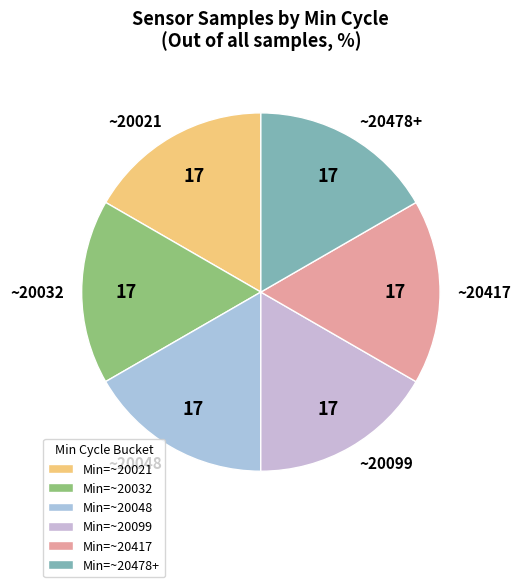

The ~20417 slice represents 17% of the pie. True or false?

True